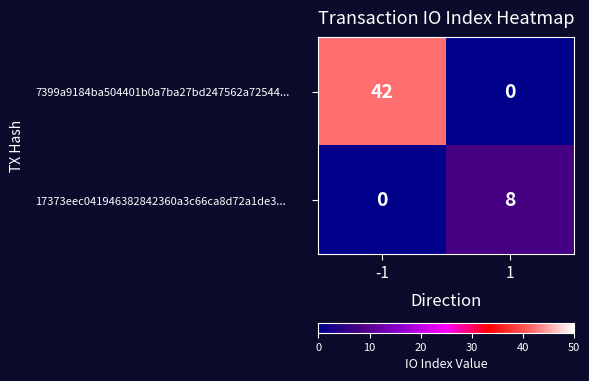

How many data points does each series have?

2